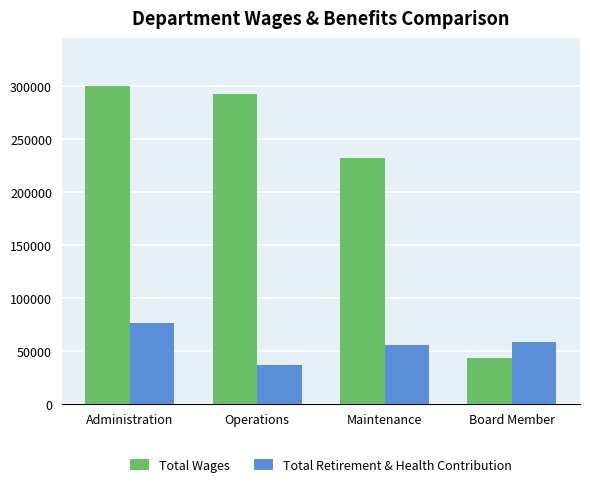

At how many categories does at least one series exceed 51951?

4